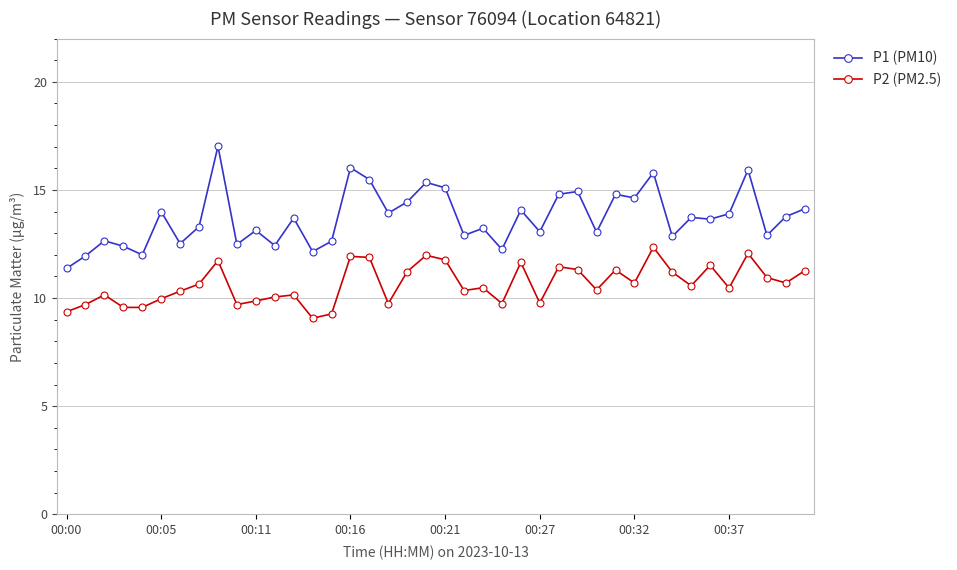

True or false: P2 (PM2.5) has more than 0 points higher than both neighbors.

True